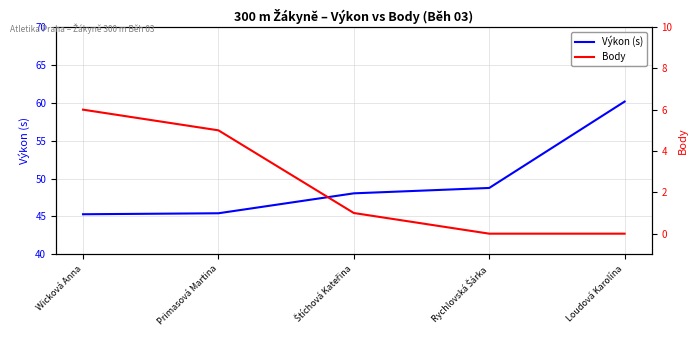

Where does the Body series first go above 1?

Wicková Anna